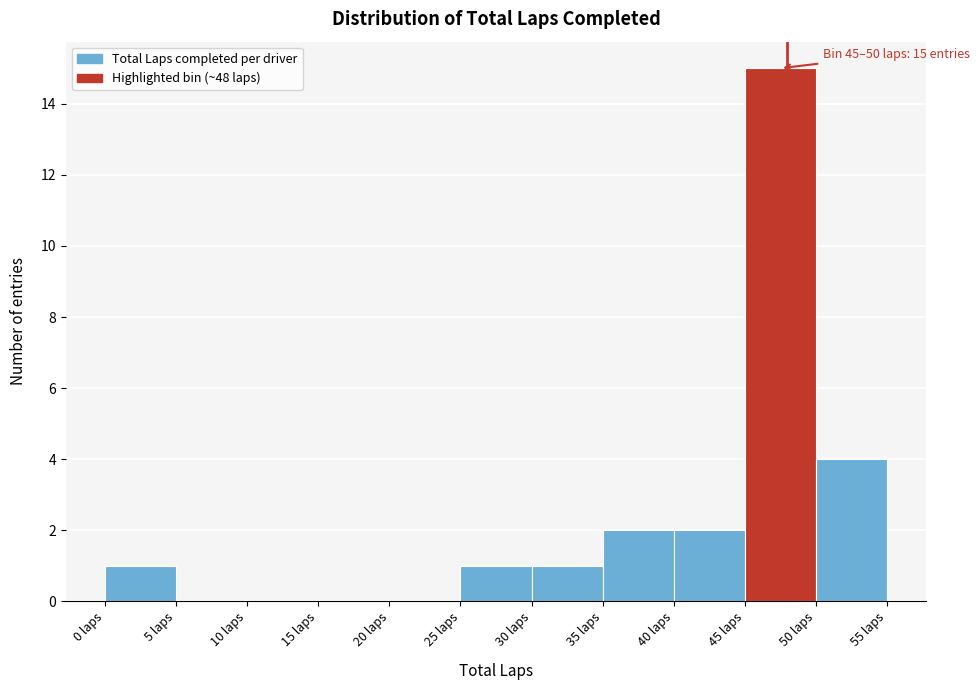

Over which range of the x-axis is the bar tallest?

45 to 50